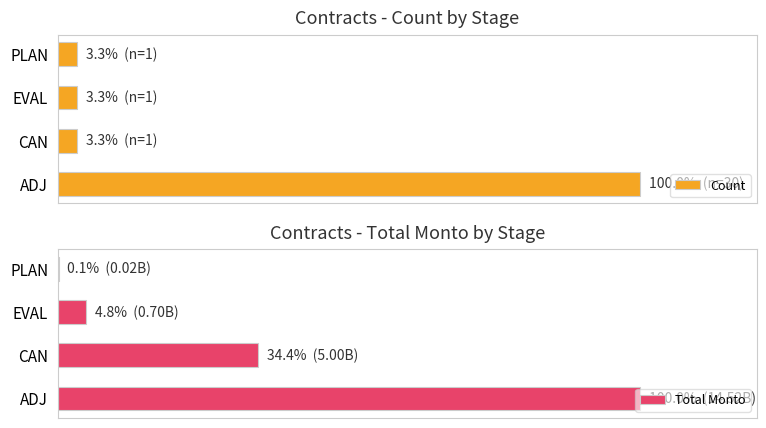

What is the value of the Count bar at the 2nd from the left?

3.3